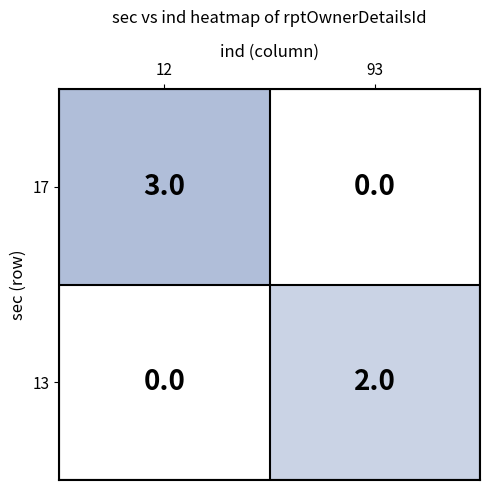

How many series are shown in this chart?

2